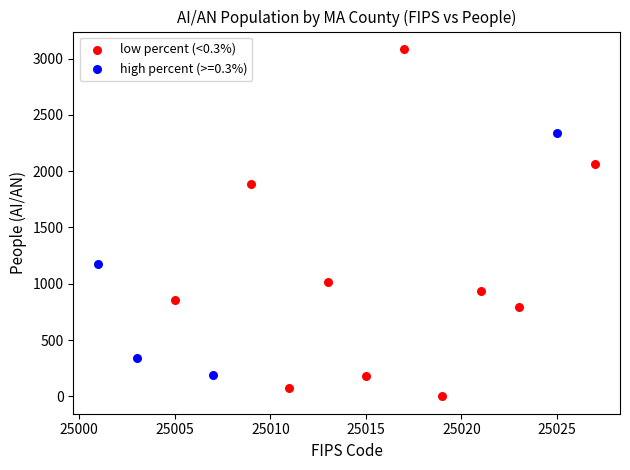

Which series reaches the maximum Y coordinate?

low percent (<0.3%)